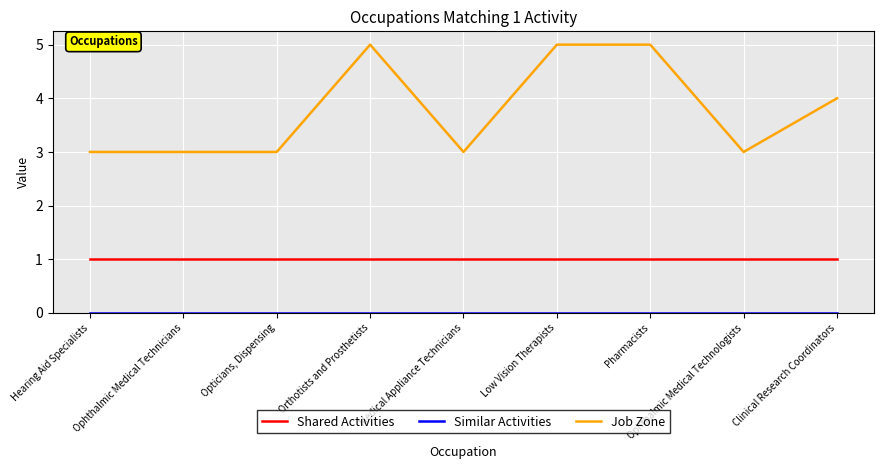

What is the maximum value shown in the chart?

5